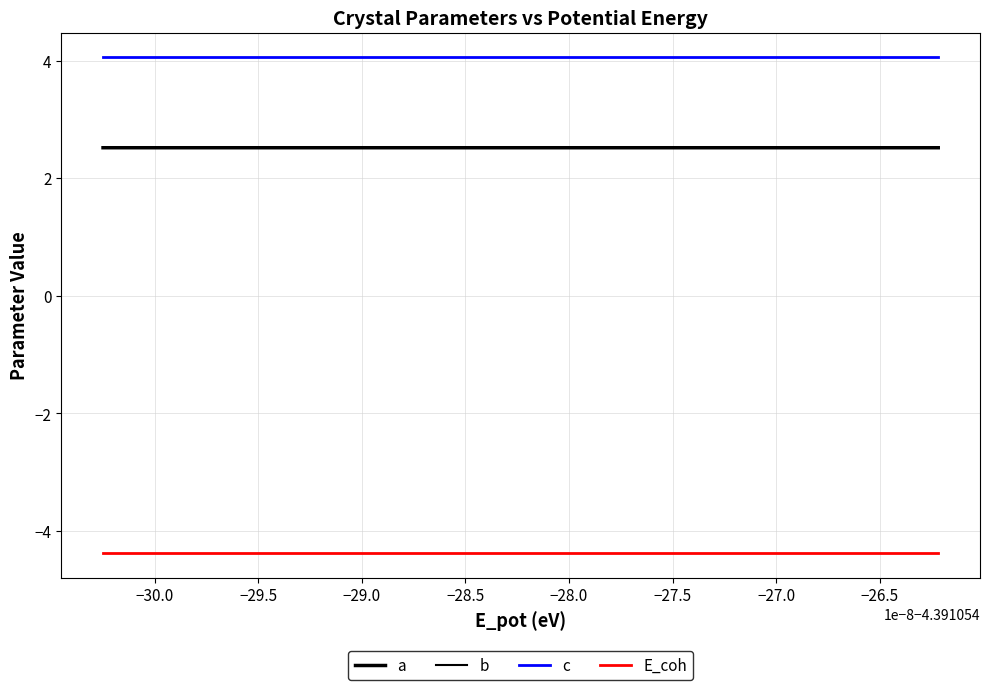

Does the chart display data point markers on the line(s)?

No